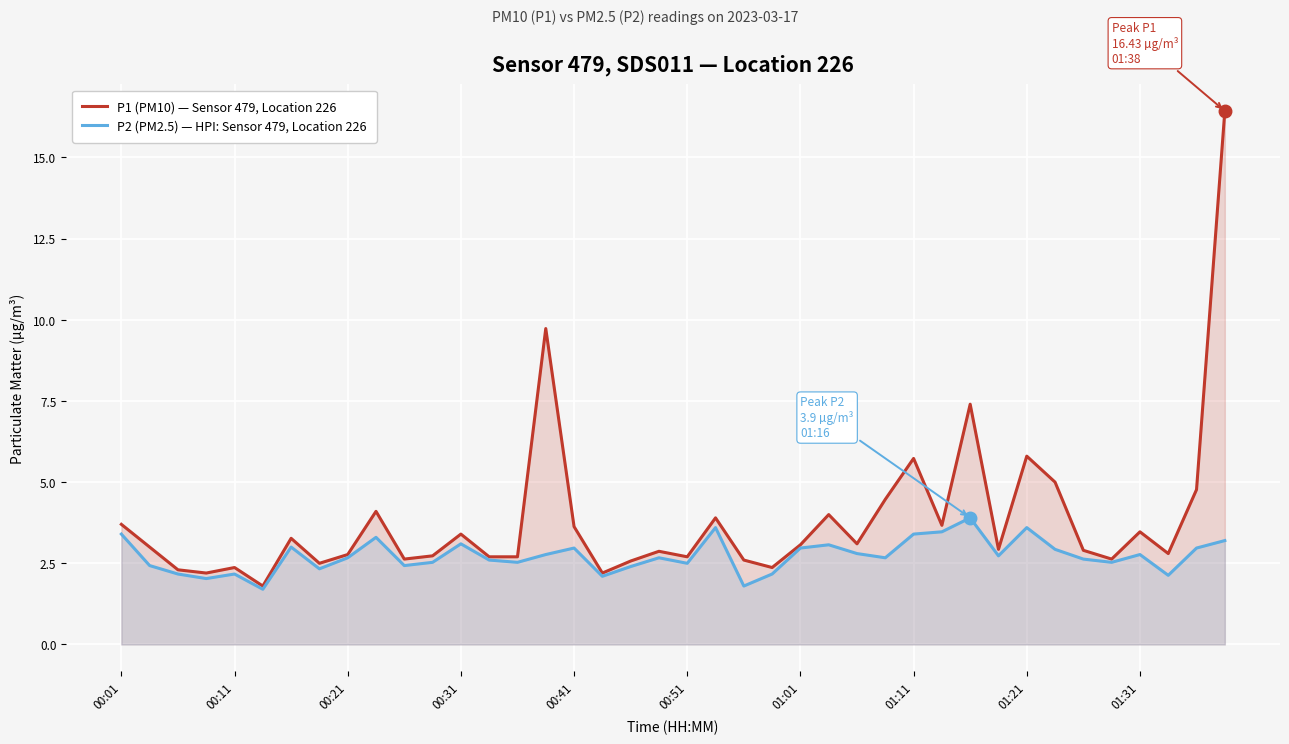

Which series has the widest spread of values?

P1 (PM10) — Sensor 479, Location 226